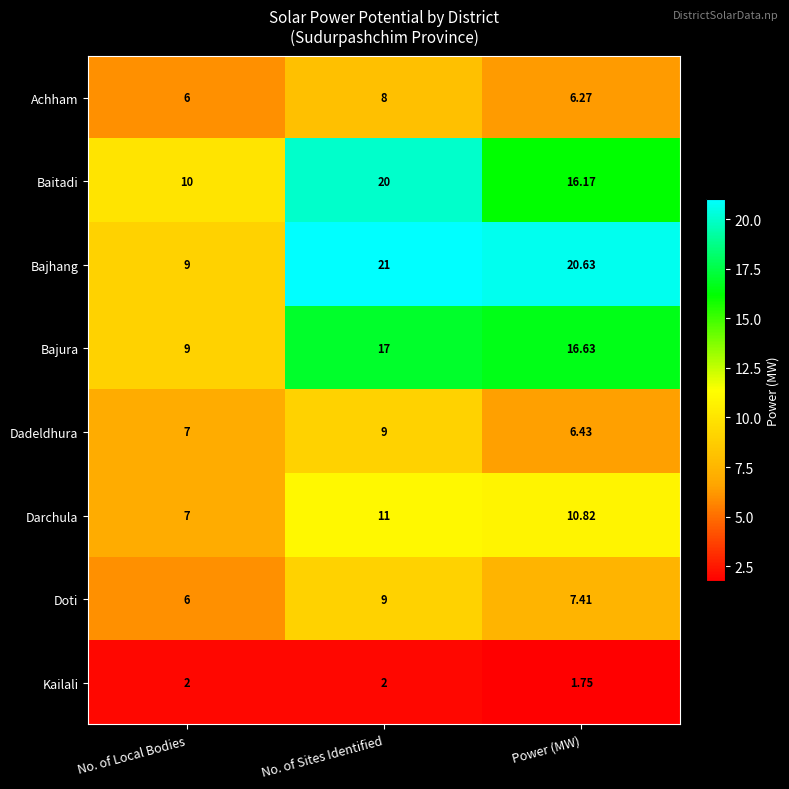

Which series has the largest total across all categories?

Bajhang